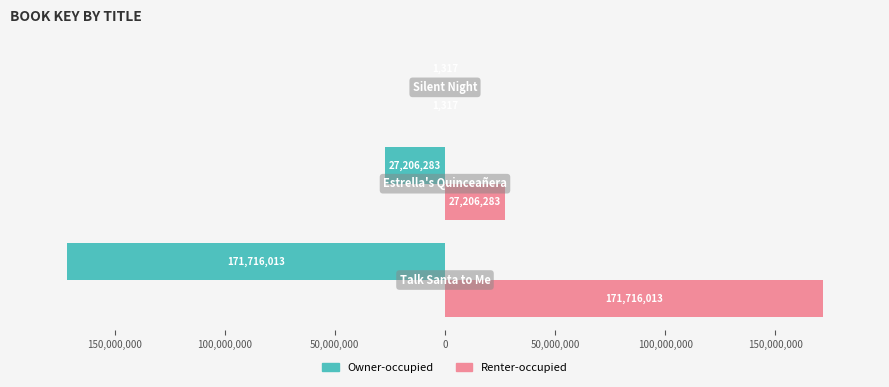

What are all the series names shown in the legend?

Owner-occupied, Renter-occupied